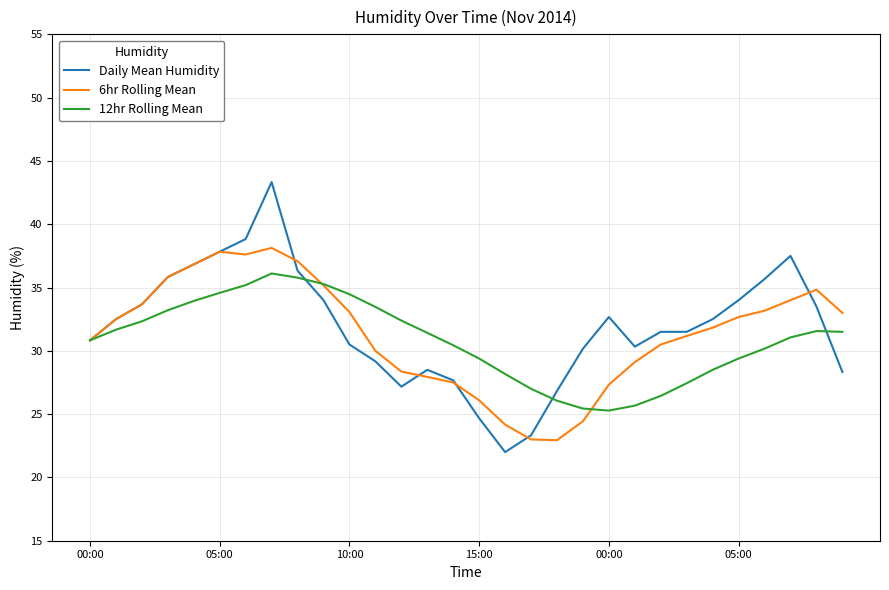

Which series has the widest spread of values?

Daily Mean Humidity